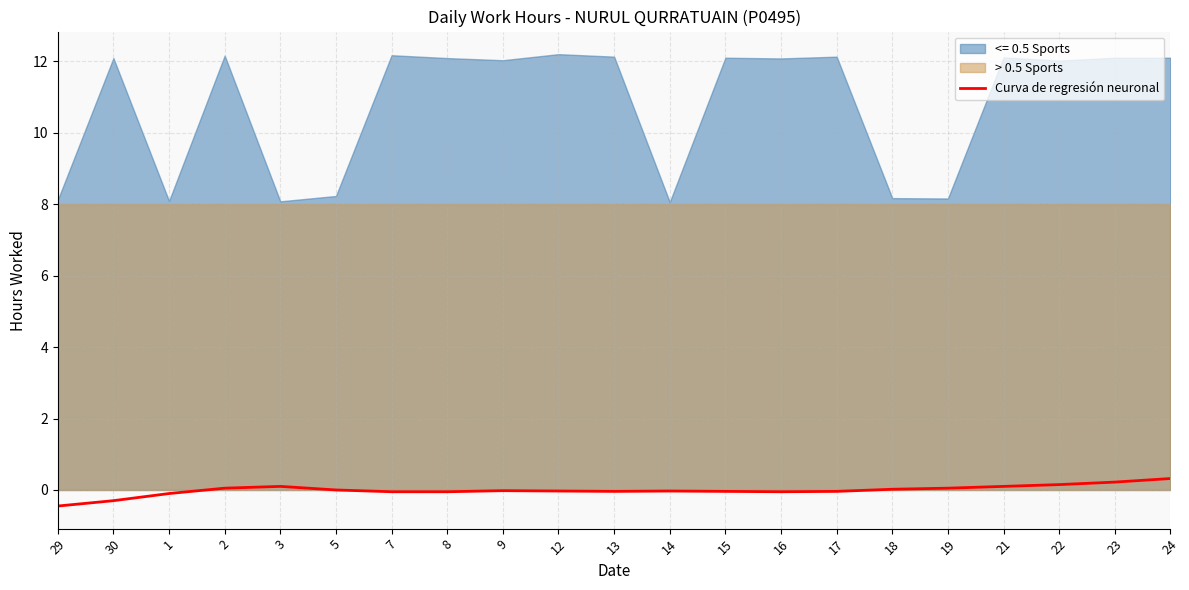

What position from the left is 7?

7